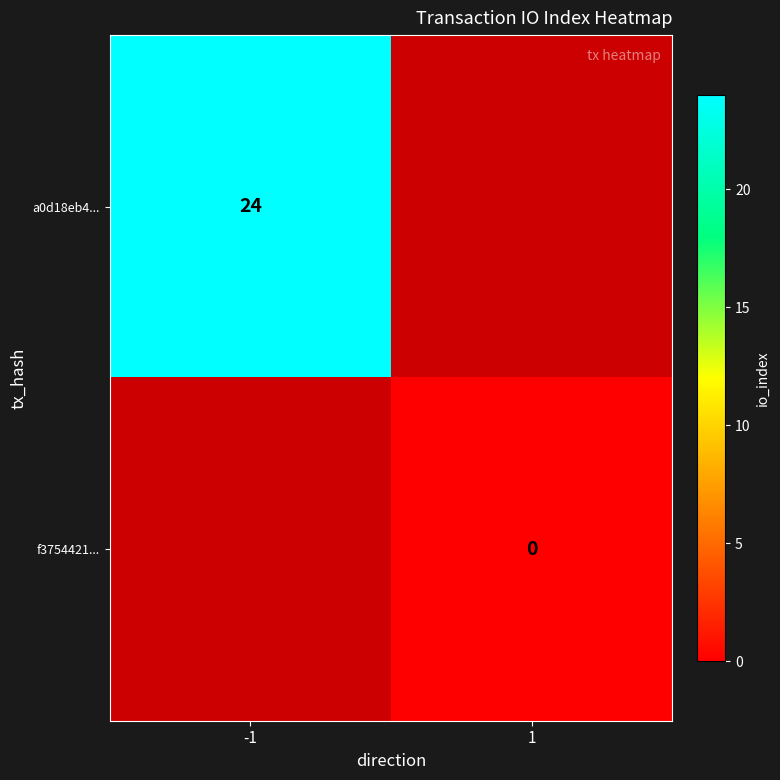

At which category does the chart reach its peak across all series?

-1